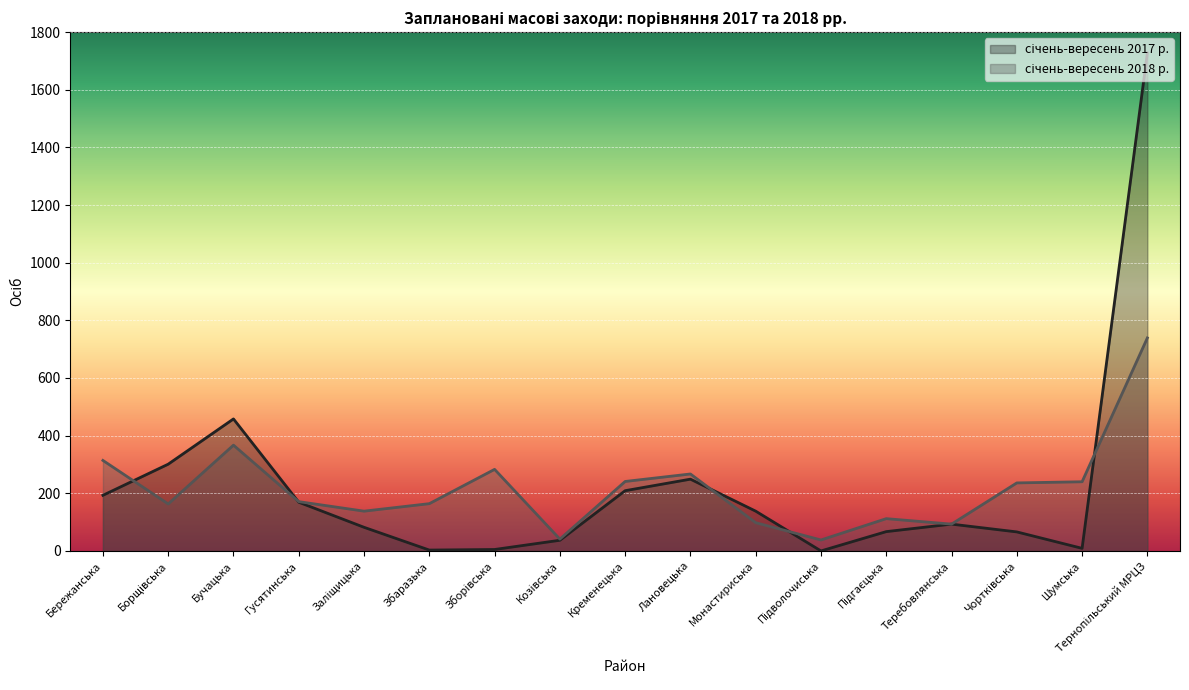

At Гусятинська, list the series in order from largest to smallest.

січень-вересень 2018 р., січень-вересень 2017 р.